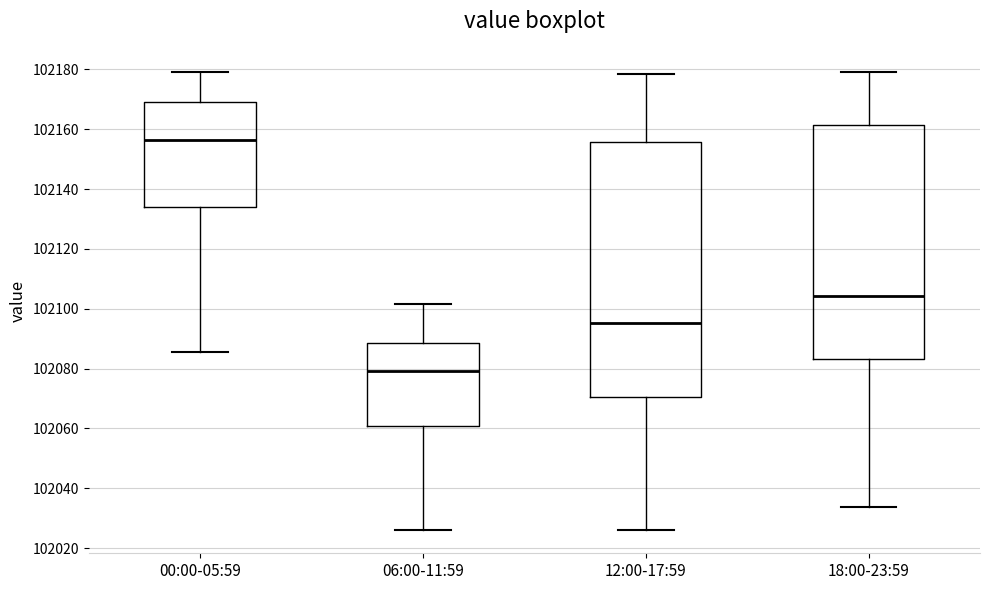

Which box is the tallest, from its lower edge to its upper edge?

12:00-17:59